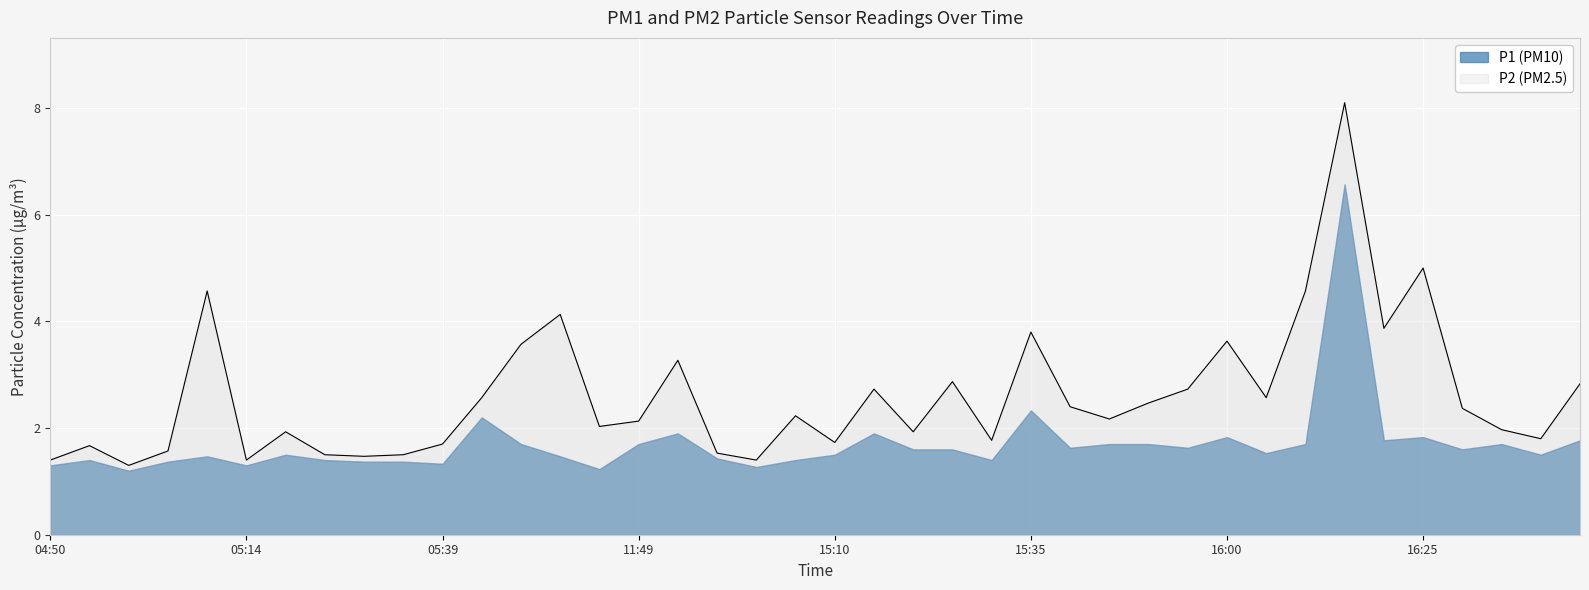

Where is the first local maximum?

04:55